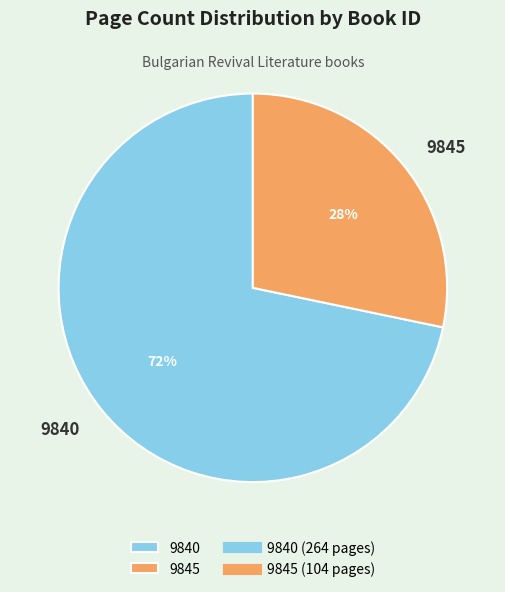

Does any single category account for the majority?

Yes